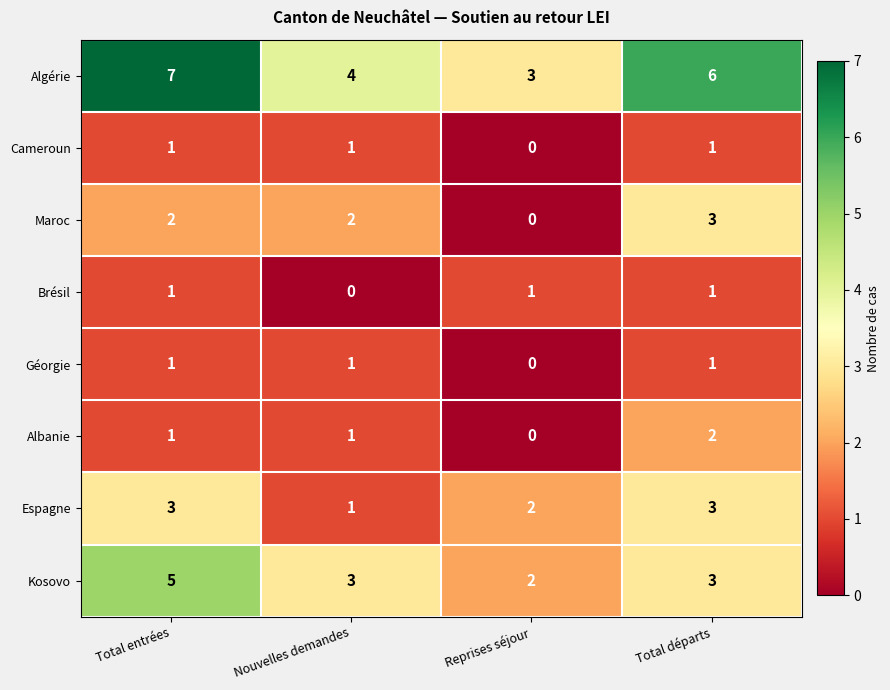

True or false: Brésil has a value of 1 at Total entrées.

True